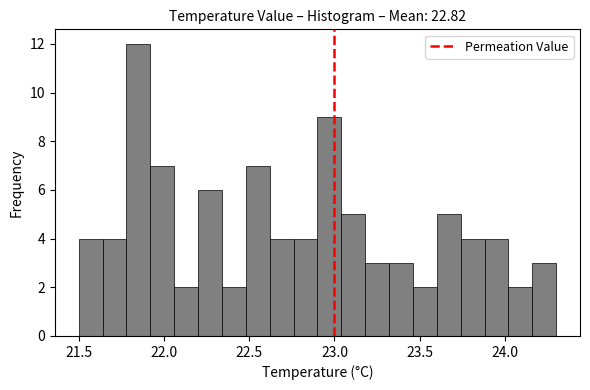

Around what value on the x-axis is the tallest bar? Give the approximate position of its centre, as read against the axis.

21.85